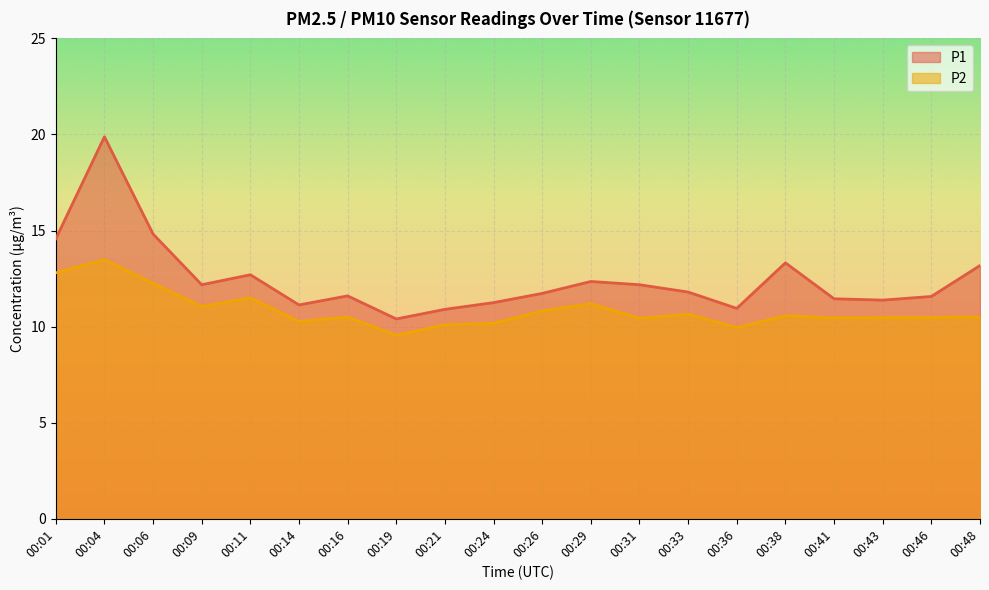

True or false: P2 and P1 cross at least once.

False